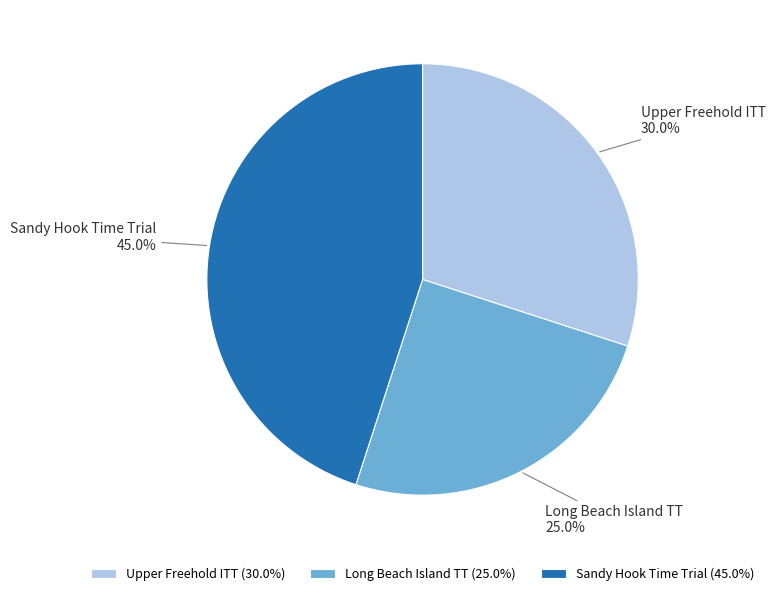

Rank the categories by value from highest to lowest.

Sandy Hook Time Trial, Upper Freehold ITT, Long Beach Island TT